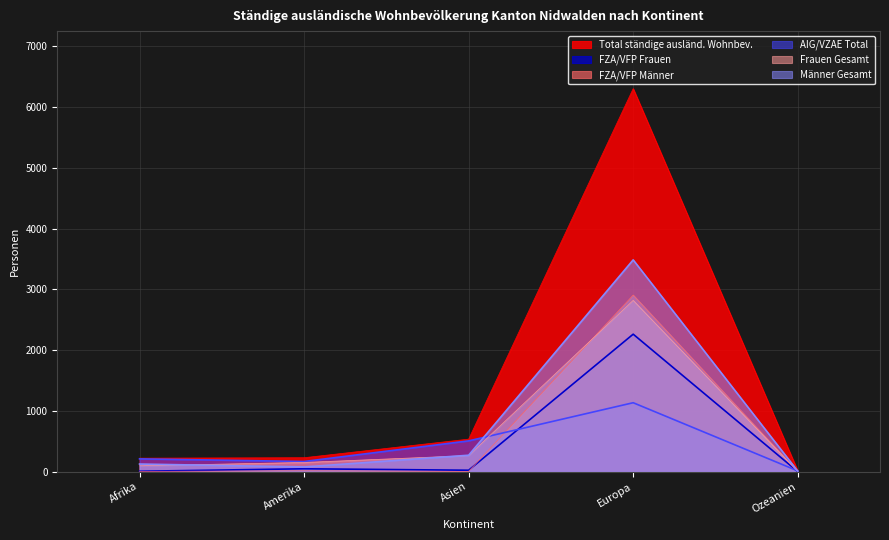

Reading left to right, transcribe all the data shown in this chart.

Total ständige ausländ. Wohnbev.: Afrika=223	Amerika=230	Asien=536	Europa=6305	Ozeanien=16
FZA/VFP Frauen: Afrika=7	Amerika=48	Asien=24	Europa=2263	Ozeanien=2
FZA/VFP Männer: Afrika=5	Amerika=14	Asien=5	Europa=2907	Ozeanien=1
AIG/VZAE Total: Afrika=211	Amerika=168	Asien=507	Europa=1135	Ozeanien=13
Frauen Gesamt: Afrika=97	Amerika=152	Asien=265	Europa=2819	Ozeanien=6
Männer Gesamt: Afrika=126	Amerika=78	Asien=271	Europa=3486	Ozeanien=10